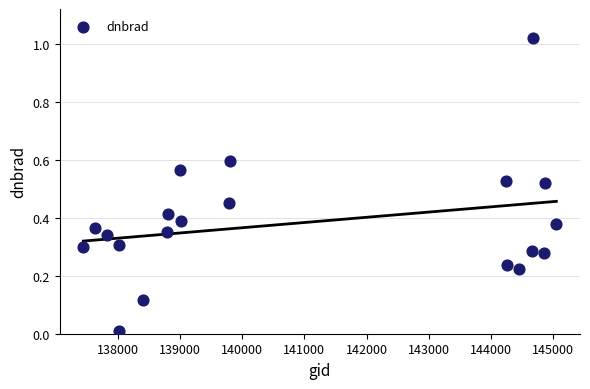

What is the range of X values (max minus min)?

7612.0